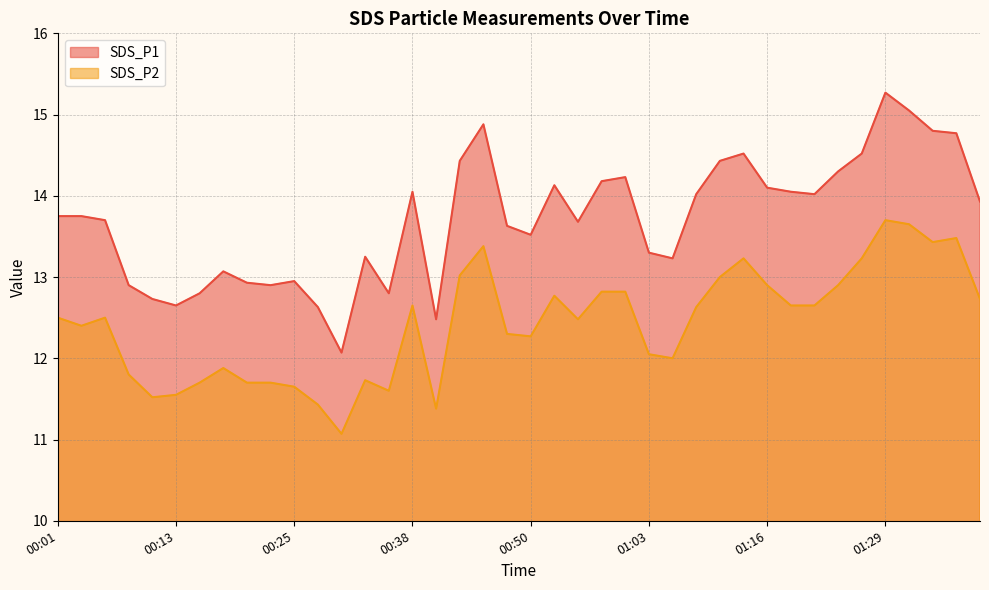

What is the difference between the SDS_P2 values at 00:53 and 00:42?

0.2